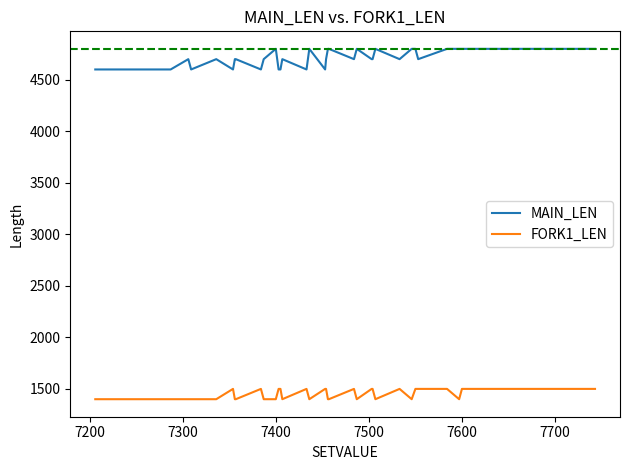

List the series in order of their overall mean, lowest first.

FORK1_LEN, MAIN_LEN